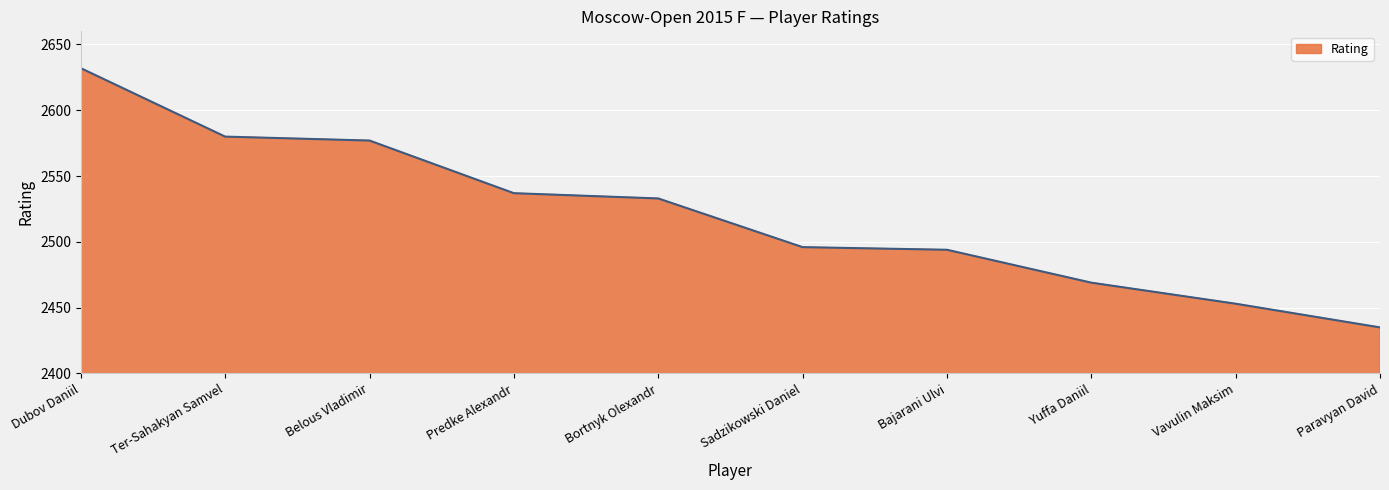

How many values are below 2533?

5